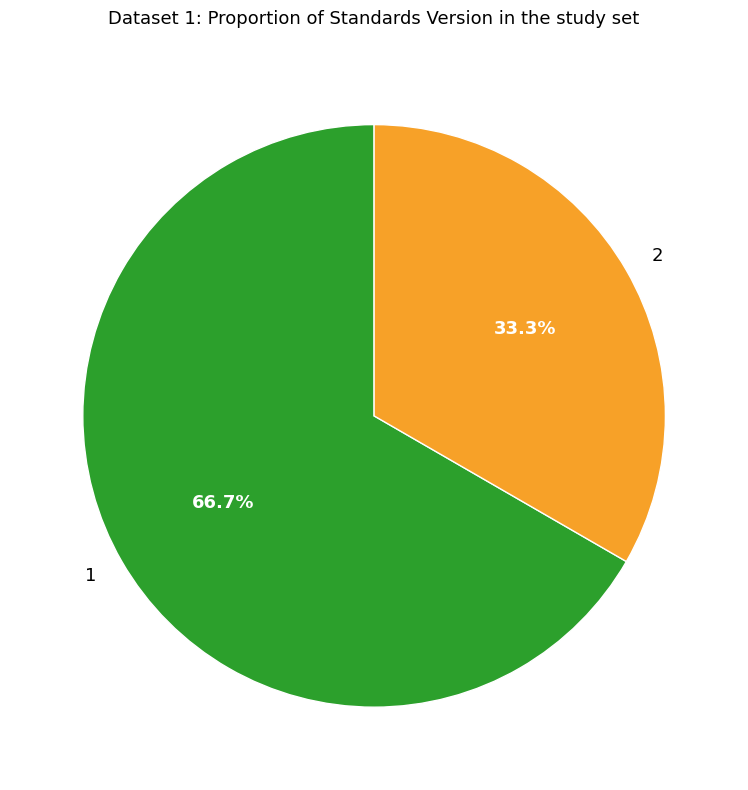

Rank the categories by value from lowest to highest.

2, 1